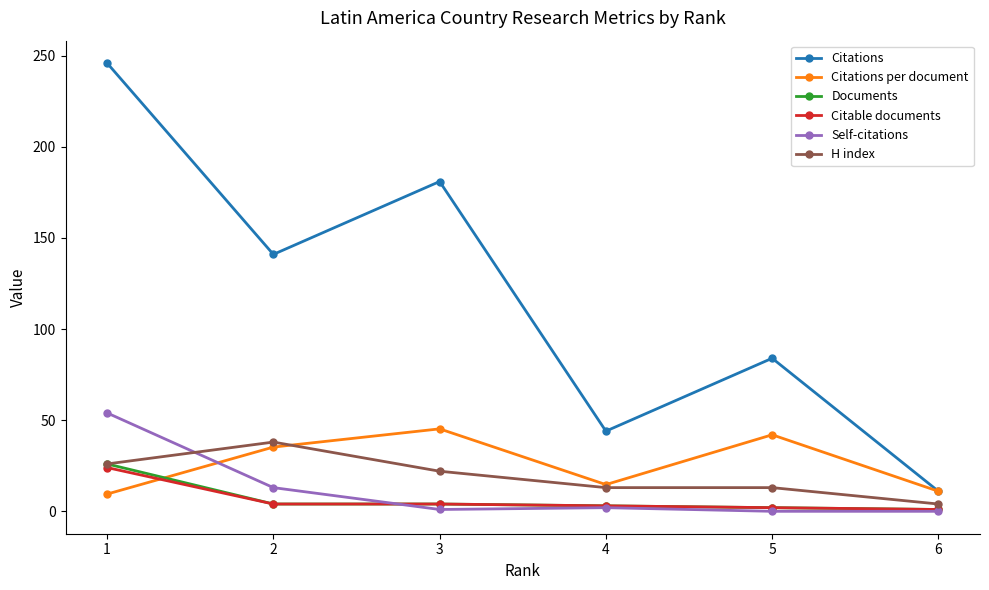

Which category has the highest value across all series?

1